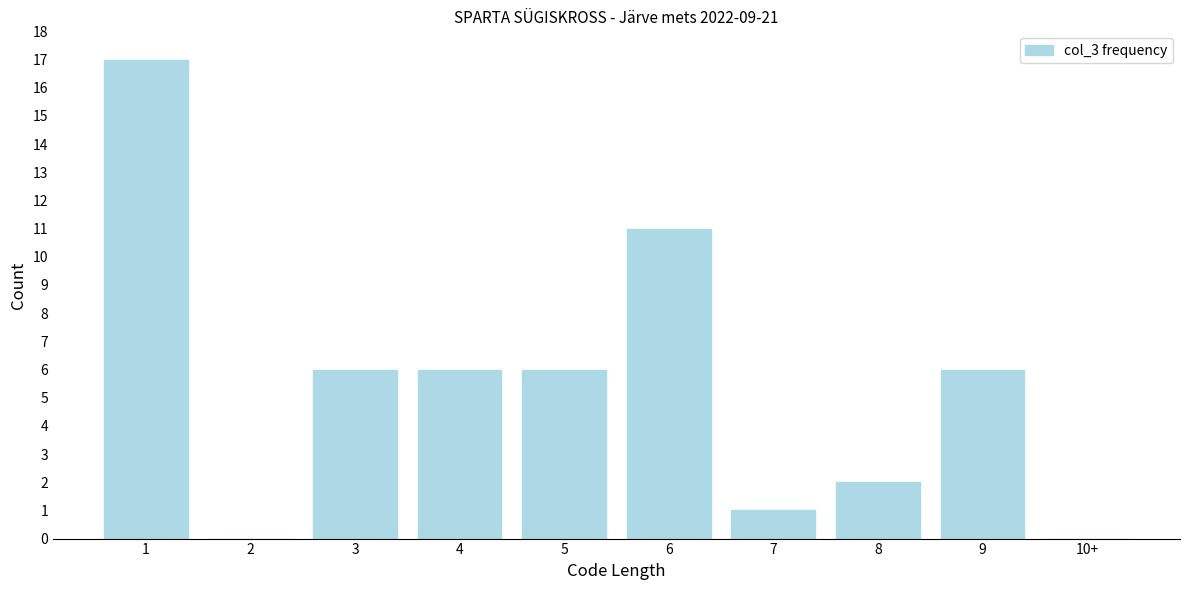

Reading right to left, extract all data points from this chart.

10+=0	9=6	8=2	7=1	6=11	5=6	4=6	3=6	2=0	1=17